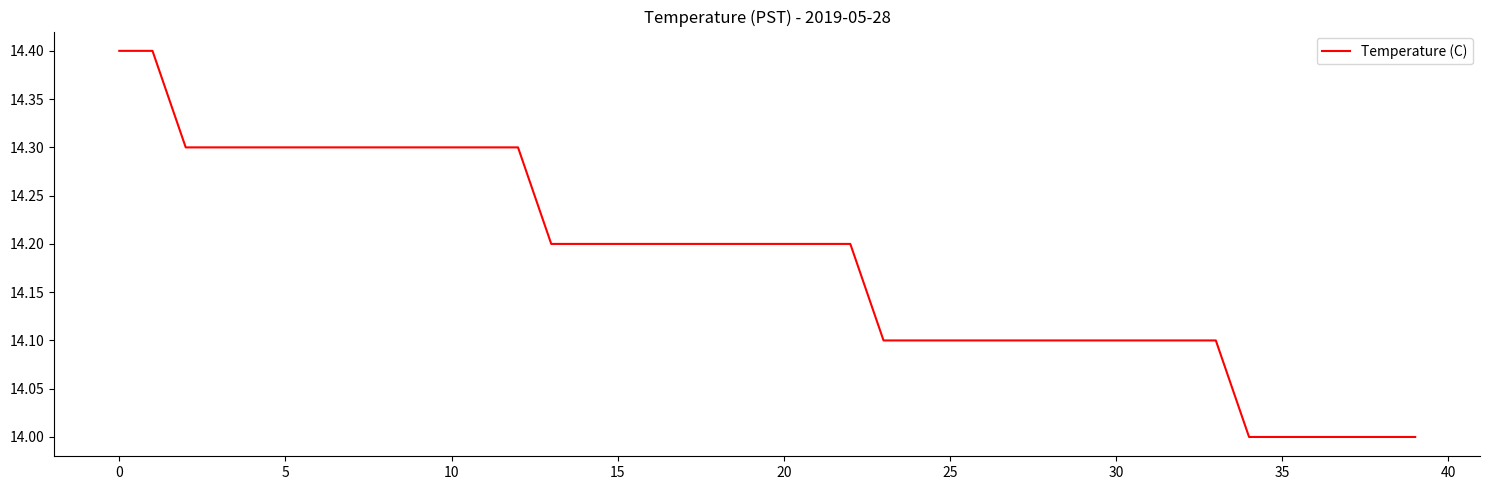

What is the minimum value shown in the chart?

14.0